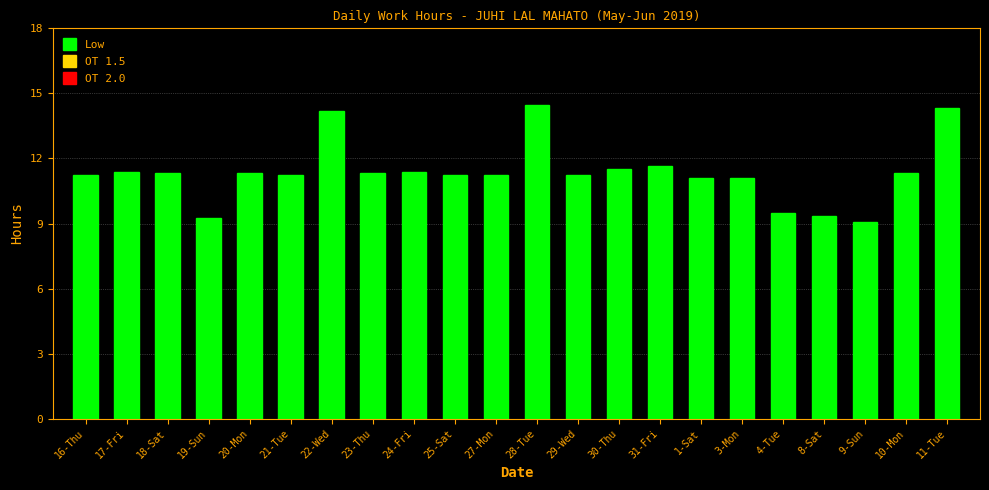

Which category has the lowest value across all series?

9-Sun